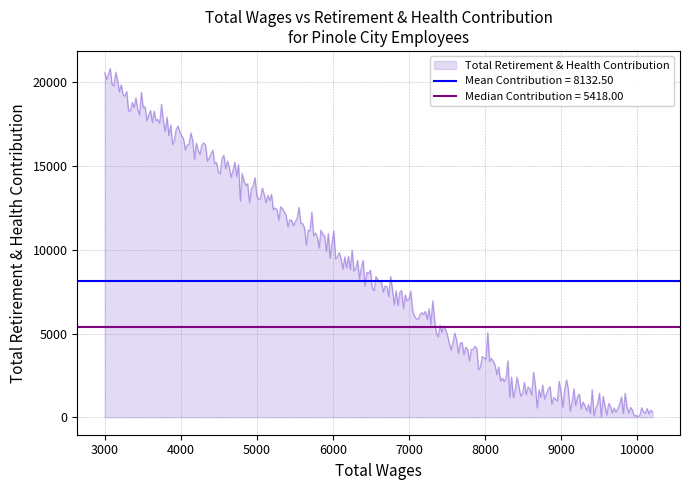

What is the value of the 1st point from the left?

20325